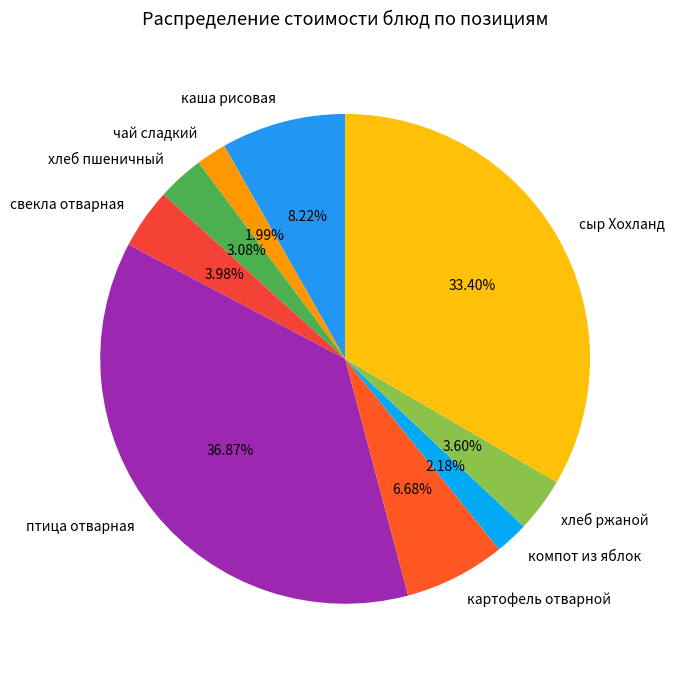

Is it true that хлеб ржаной is 4% of the pie?

True